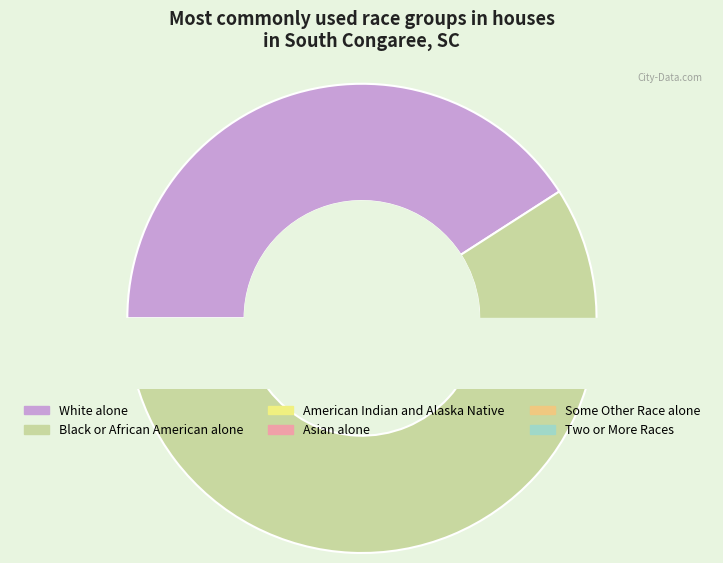

To the nearest percent, what percentage of the pie is Two or More Races?

1%